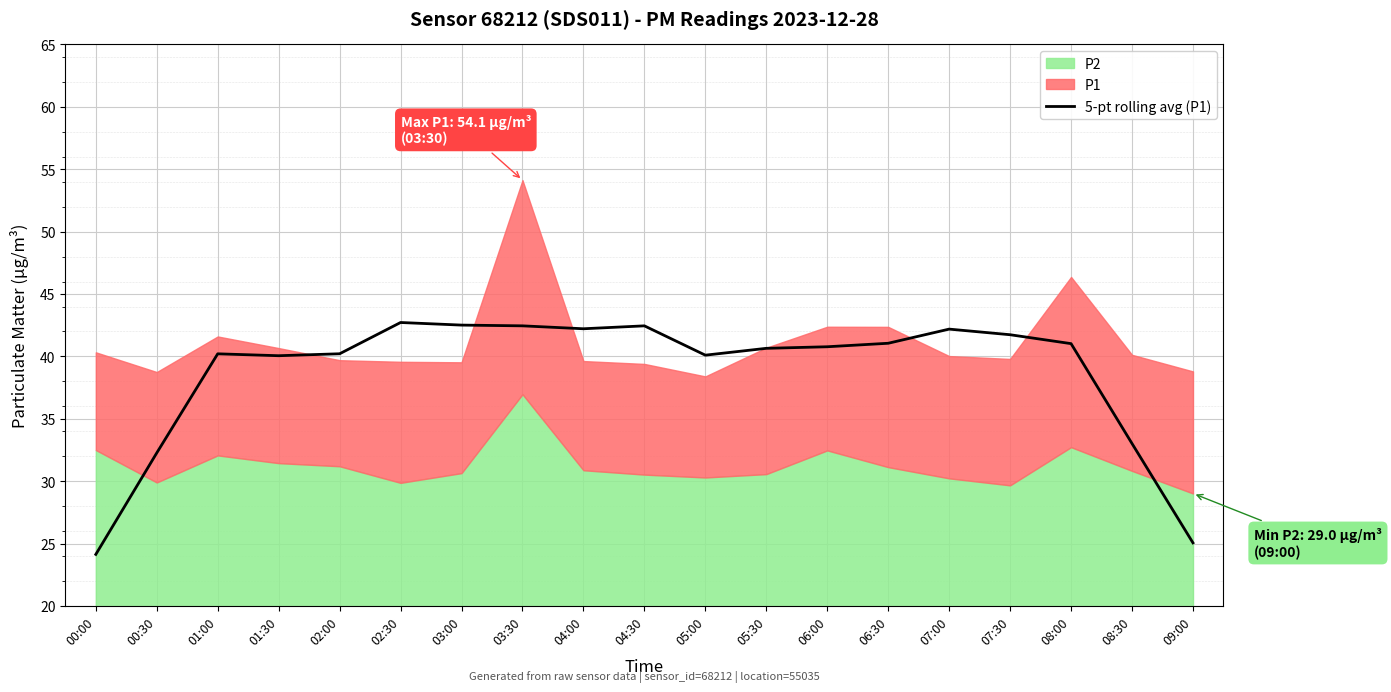

True or false: 5-pt rolling avg (P1) has a value of 27.7 at 02:00.

False